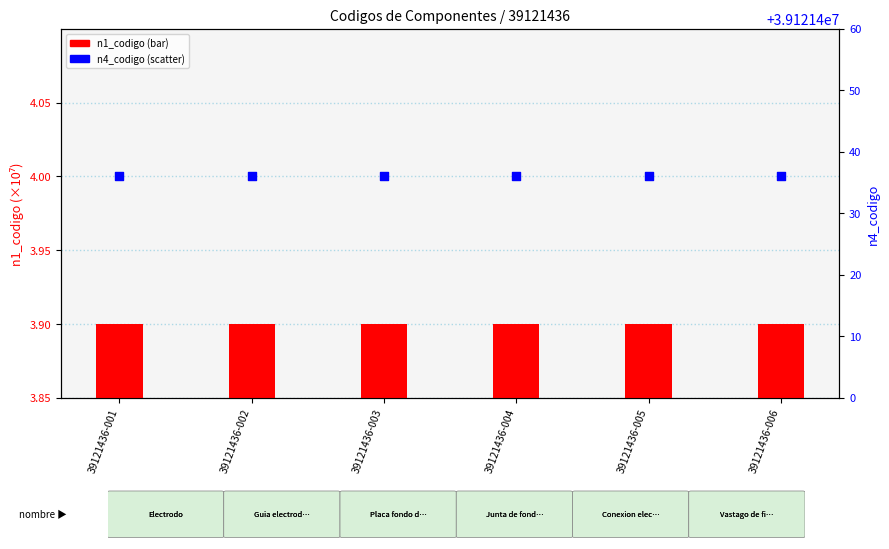

What are all the series names shown in the legend?

n1_codigo, n4_codigo